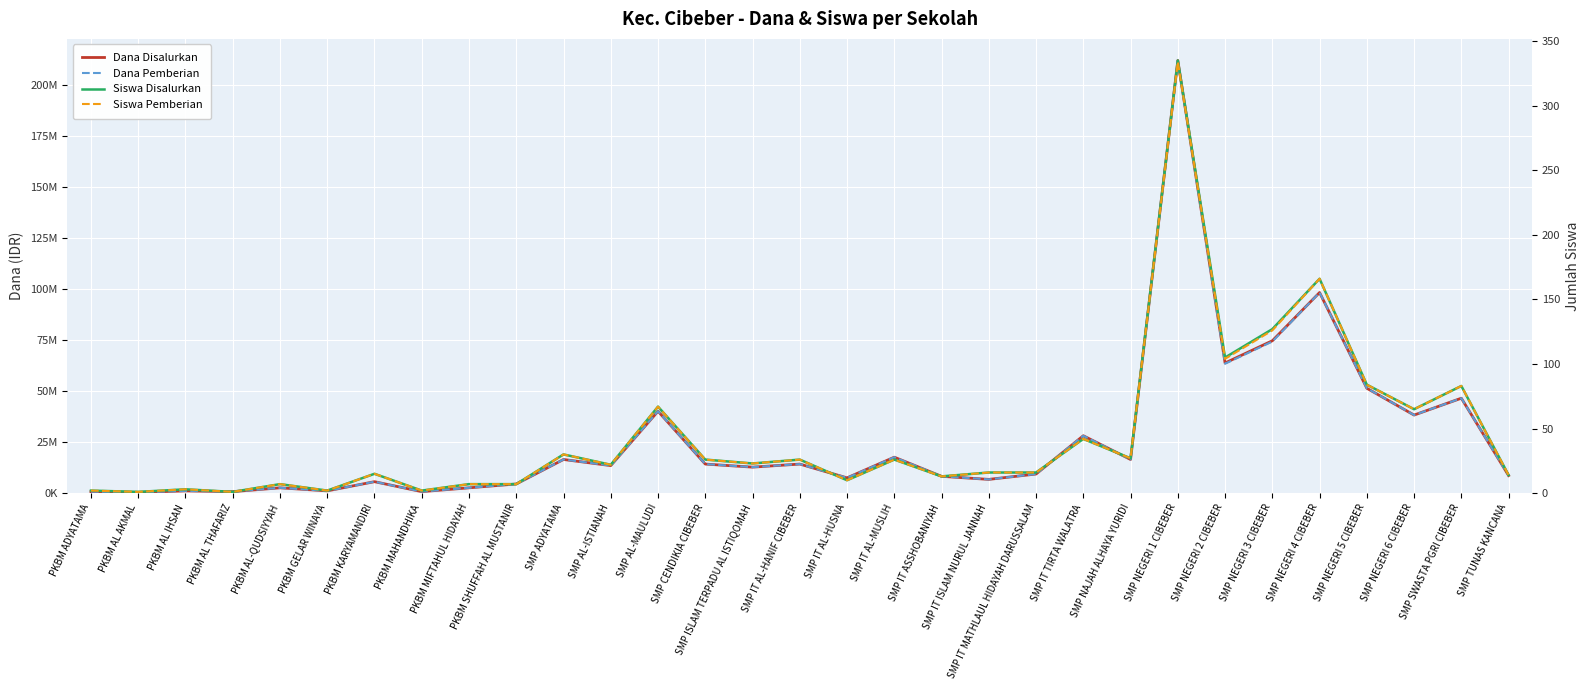

What is the spread (max minus min) of values at SMP NEGERI 4 CIBEBER?

98249834